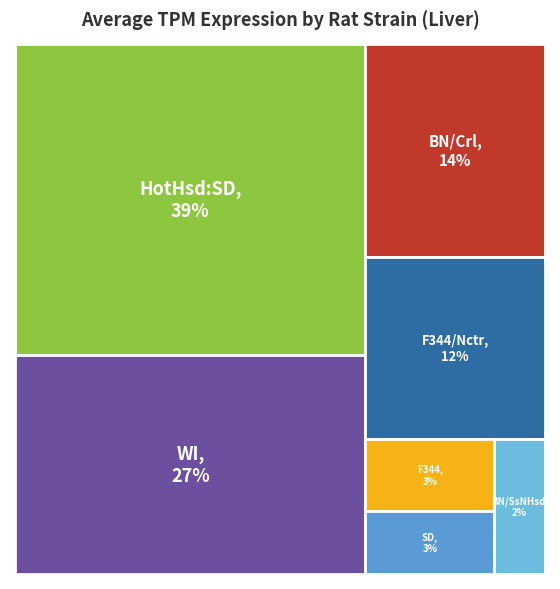

Is there a majority slice in this chart?

No